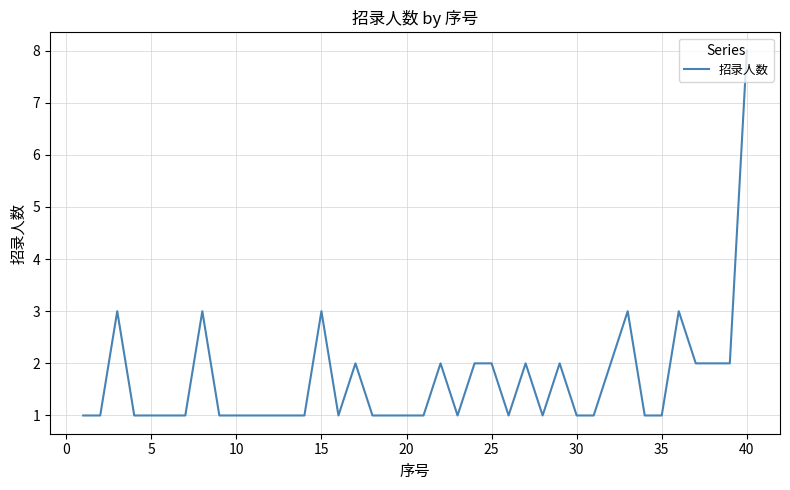

What is the difference between the maximum and minimum values?

7